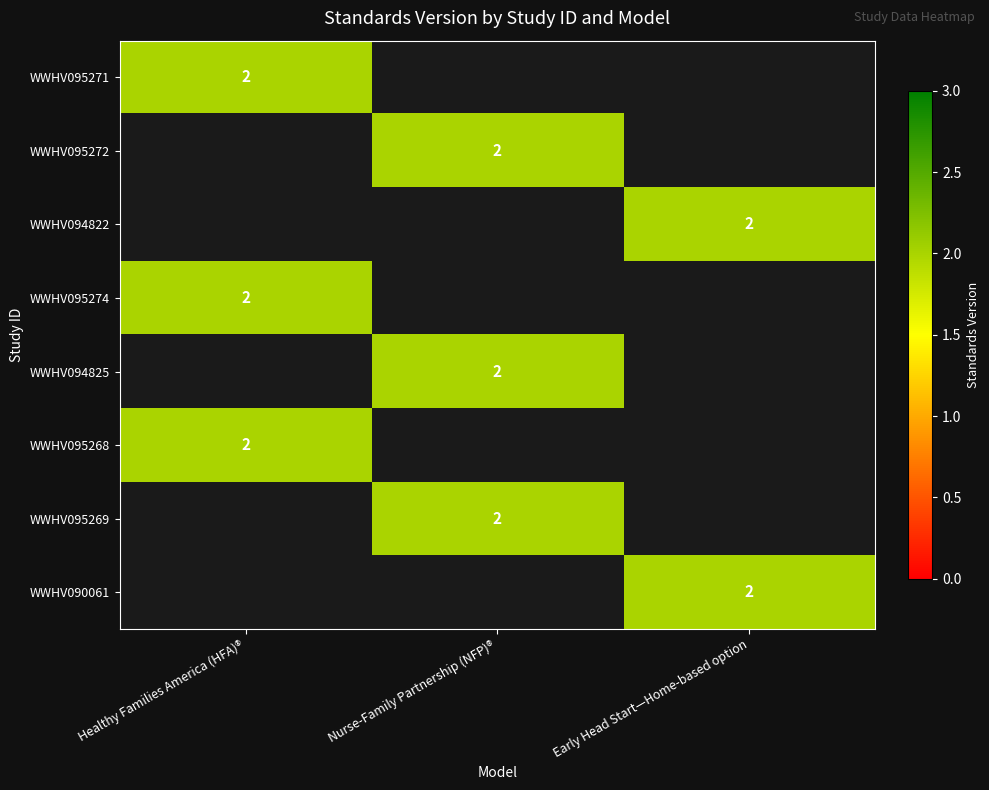

Is it true that WWHV095272 equals 2 at Nurse-Family Partnership (NFP)®?

True